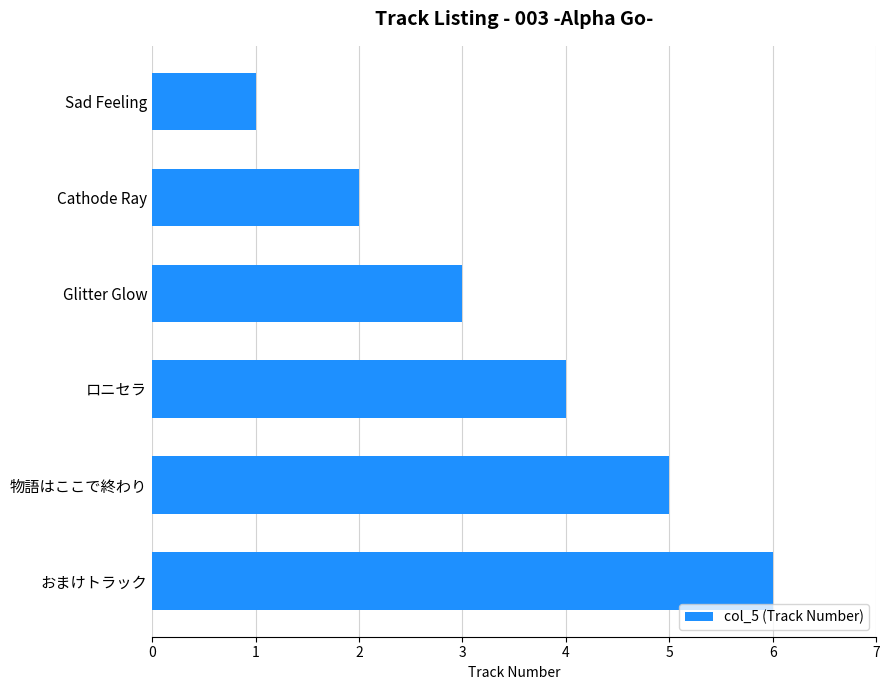

Count the values in the range 2 to 5.

4